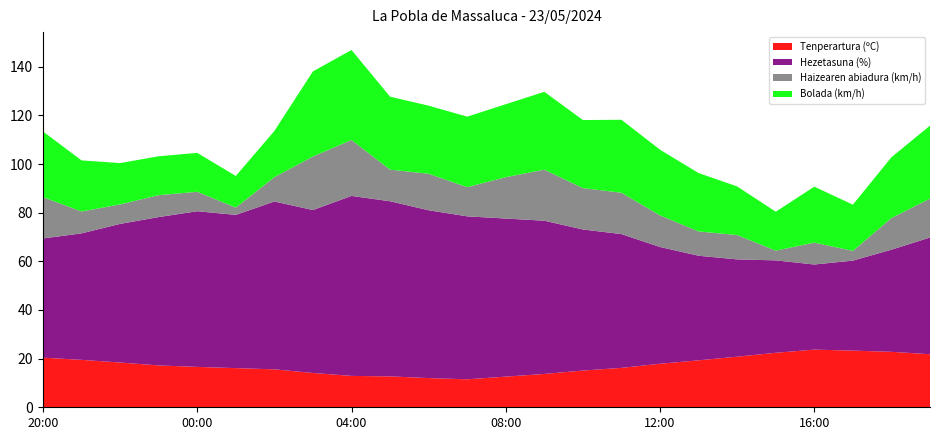

Reading right to left, transcribe all the data shown in this chart.

Tenperartura (ºC): 21.8	22.8	23.3	23.7	22.4	20.8	19.3	17.9	16.2	15.1	13.7	12.6	11.5	12.0	12.7	12.9	14.1	15.6	16.1	16.6	17.2	18.4	19.5	20.4
Hezetasuna (%): 48.0	42.0	37.0	35.0	38.0	40.0	43.0	48.0	55.0	58.0	63.0	65.0	67.0	69.0	72.0	74.0	67.0	69.0	63.0	64.0	61.0	57.0	52.0	49.0
Haizearen abiadura (km/h): 16.0	13.0	4.0	9.0	4.0	10.0	10.0	13.0	17.0	17.0	21.0	17.0	12.0	15.0	13.0	23.0	22.0	10.0	3.0	8.0	9.0	8.0	9.0	17.0
Bolada (km/h): 30.0	25.0	19.0	23.0	16.0	20.0	24.0	27.0	30.0	28.0	32.0	30.0	29.0	28.0	30.0	37.0	35.0	19.0	13.0	16.0	16.0	17.0	21.0	27.0